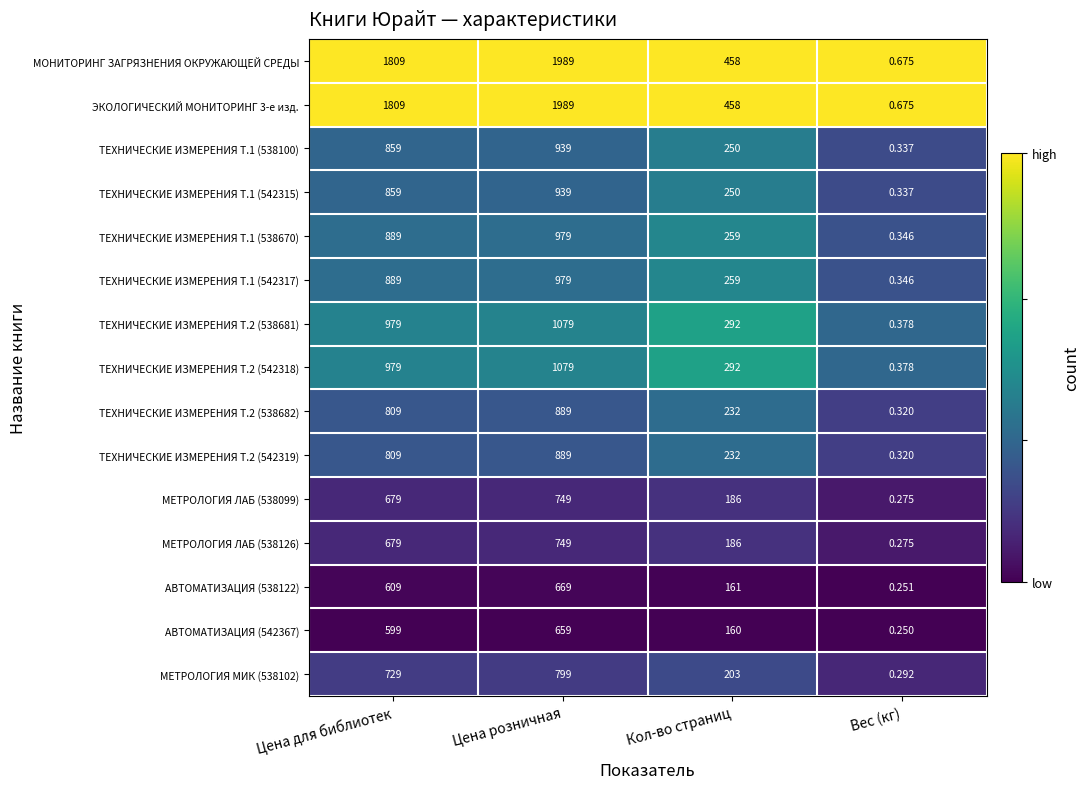

At which label is ТЕХНИЧЕСКИЕ ИЗМЕРЕНИЯ Т.1 (538100) closest to 469?

Кол-во страниц